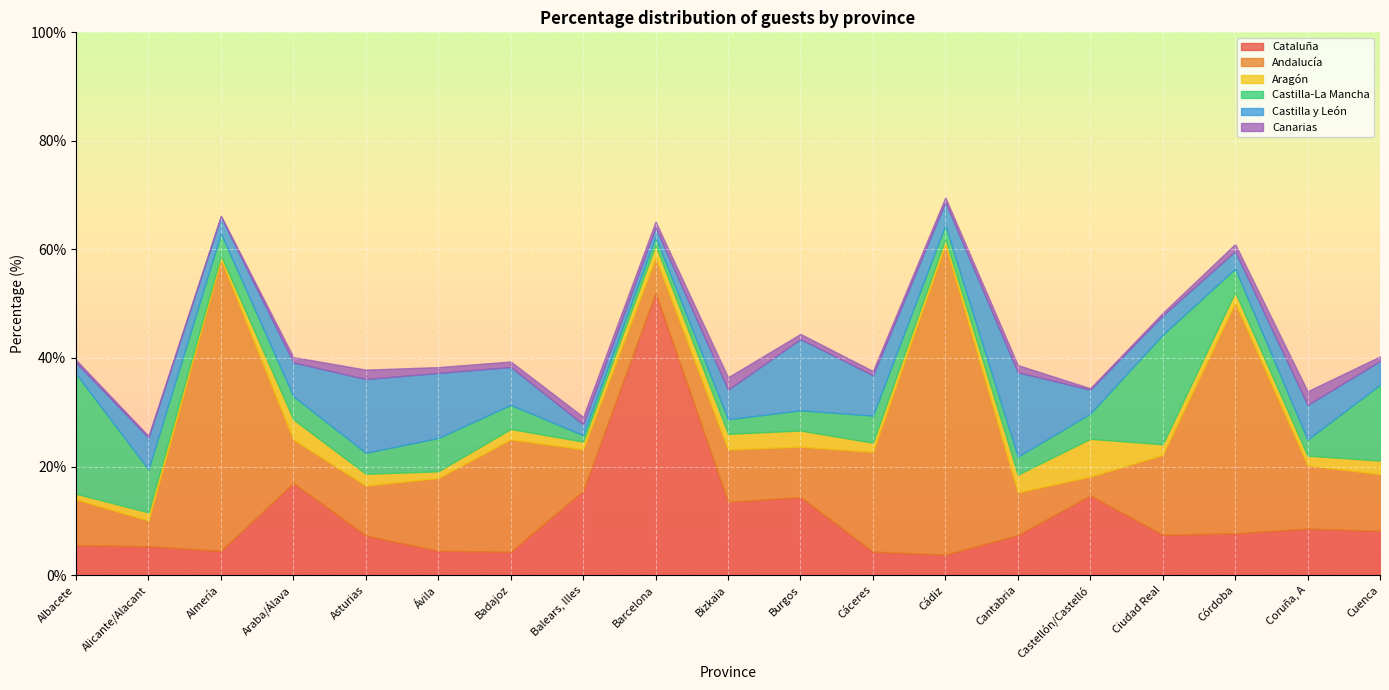

What is the average value of the Canarias series?

1.1